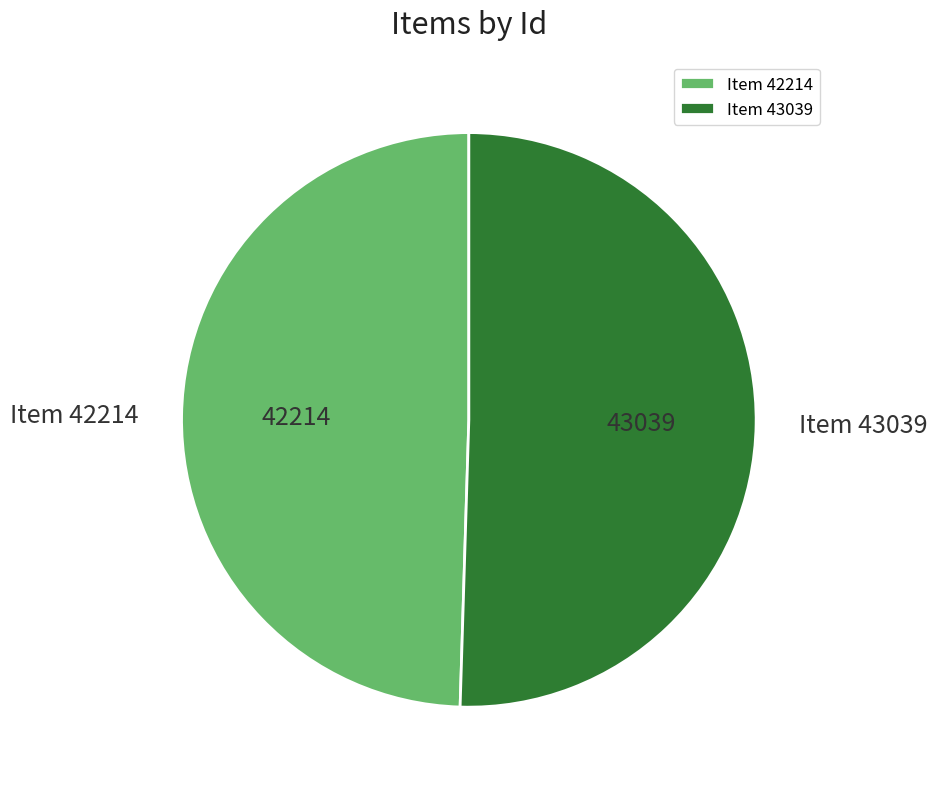

Does Item 43039 represent more than half of the total?

Yes